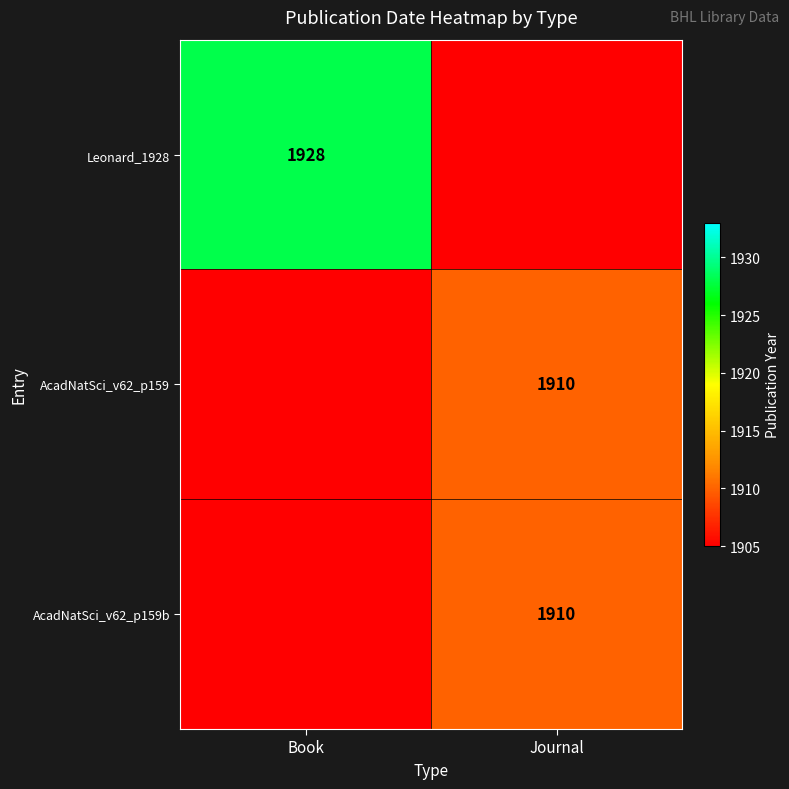

Is it true that AcadNatSci_v62_p159b equals 1910 at Journal?

True